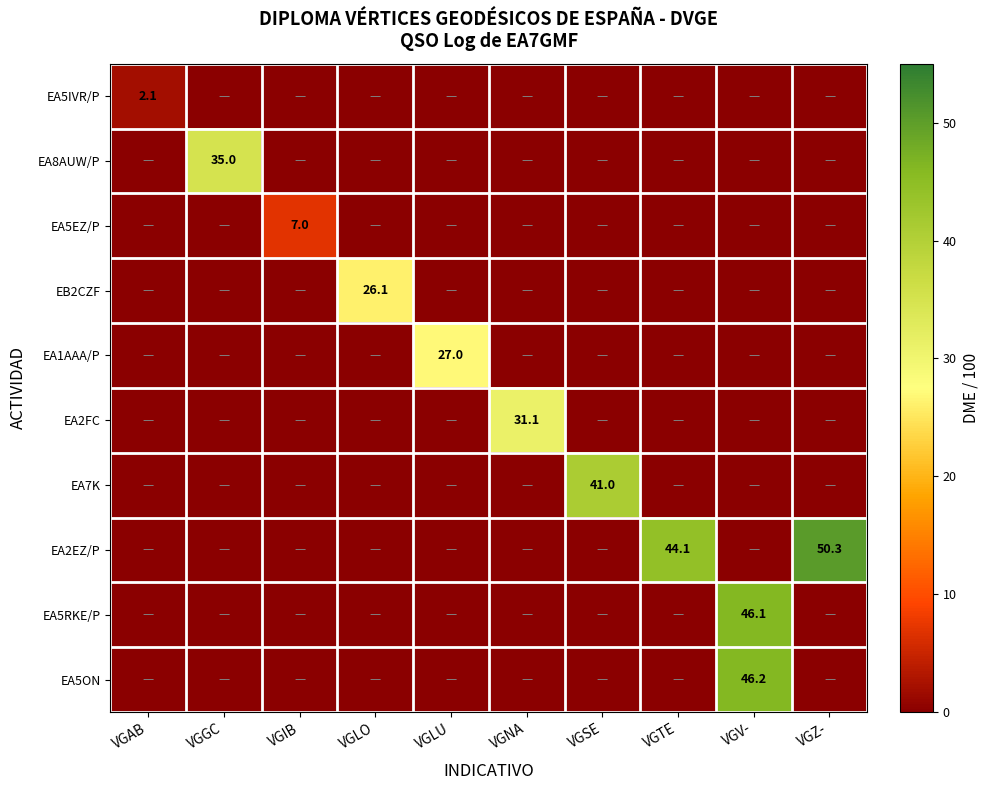

Which series has the largest range (max minus min)?

EA2EZ/P